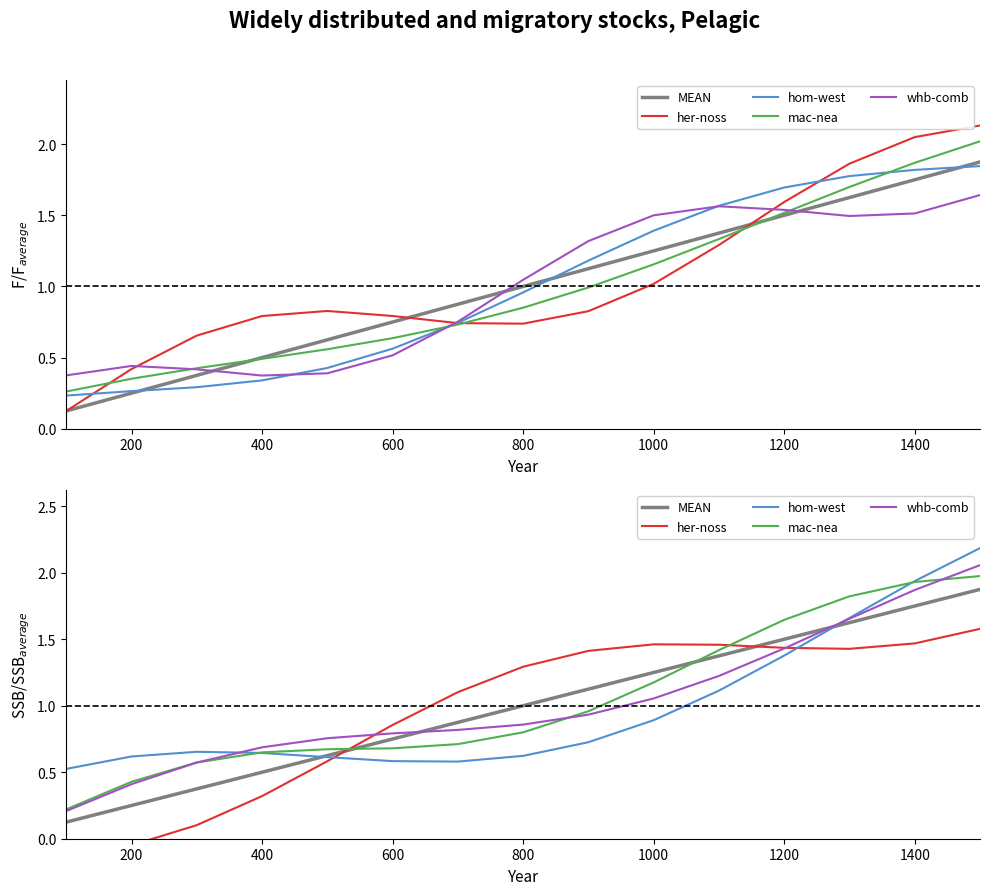

Is the value of whb-comb at 800 greater than the value of MEAN at 400?

Yes